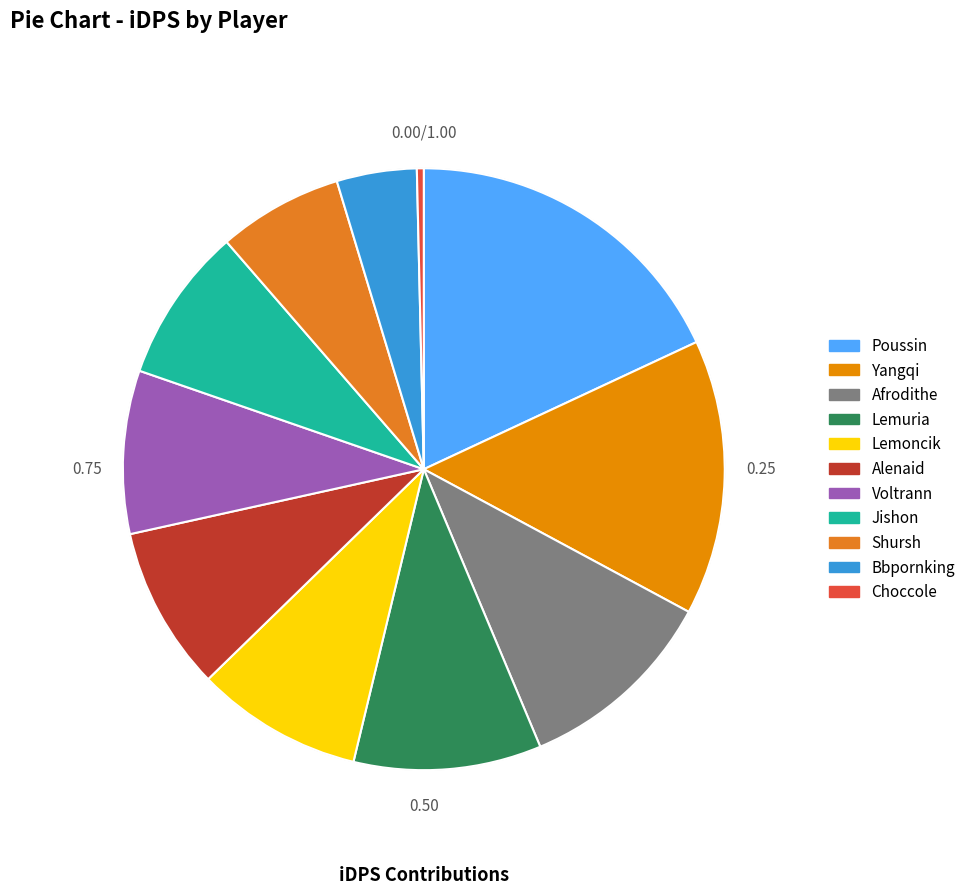

What percentage is NOT represented by Bbpornking?

95.7%